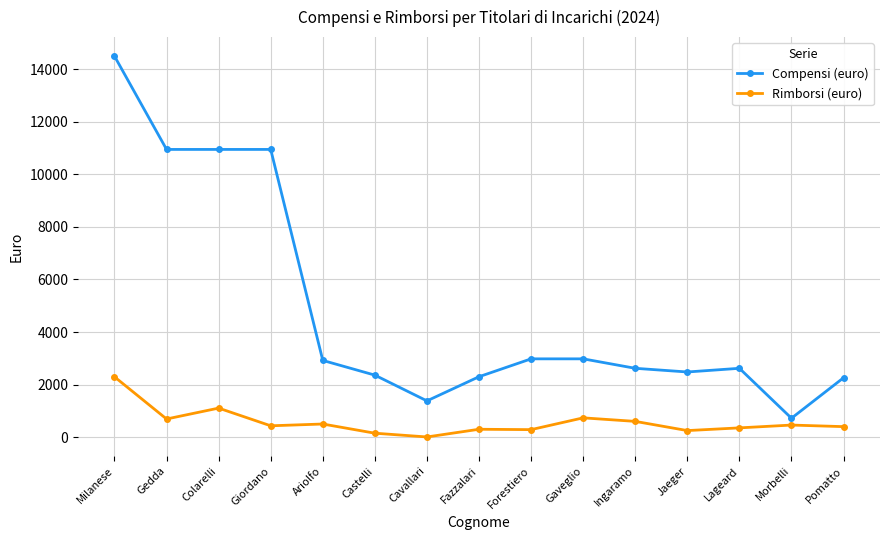

What is the sum of all Rimborsi (euro) values?

8563.9